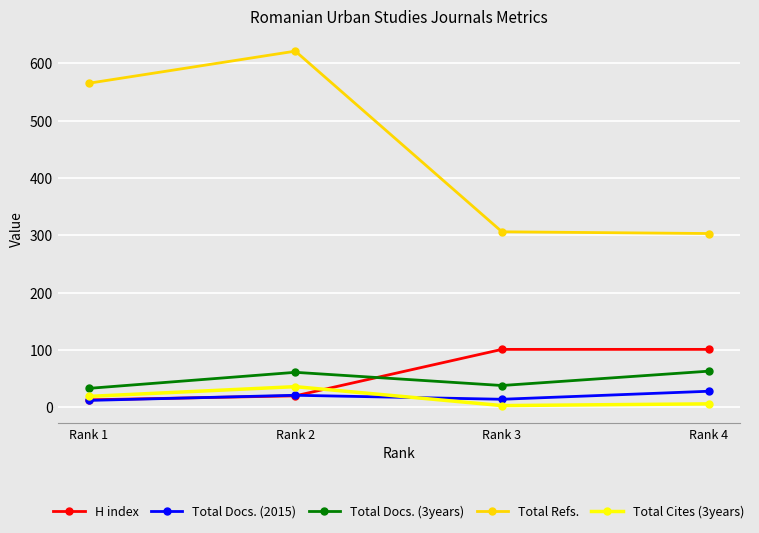

What value does the Total Docs. (2015) series have at Rank 1, to the nearest 5?

10